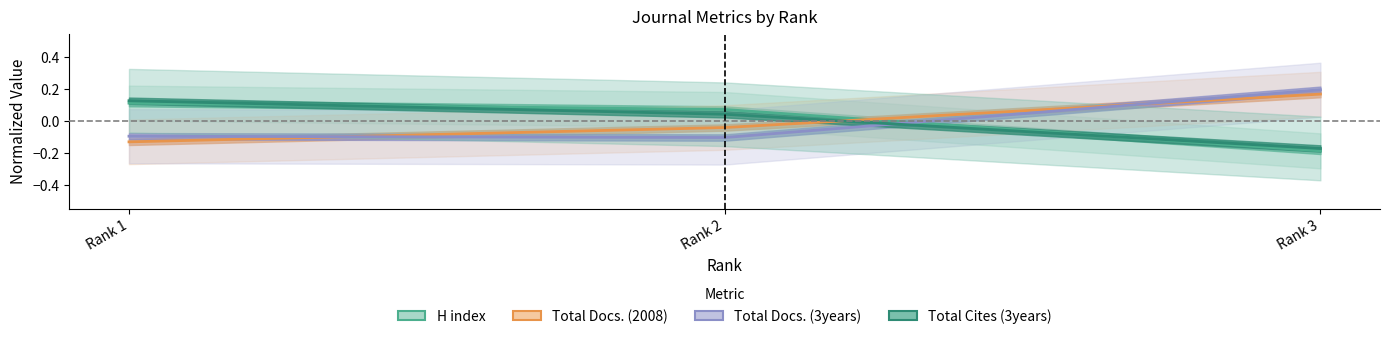

What is the difference between the Total Docs. (3years) values at Rank 2 and Rank 3?

0.3